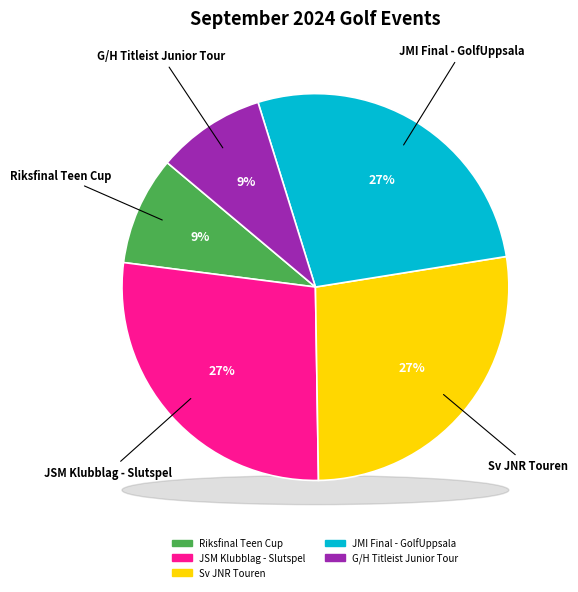

Is it true that G/H Titleist Junior Tour is 1% of the pie?

False